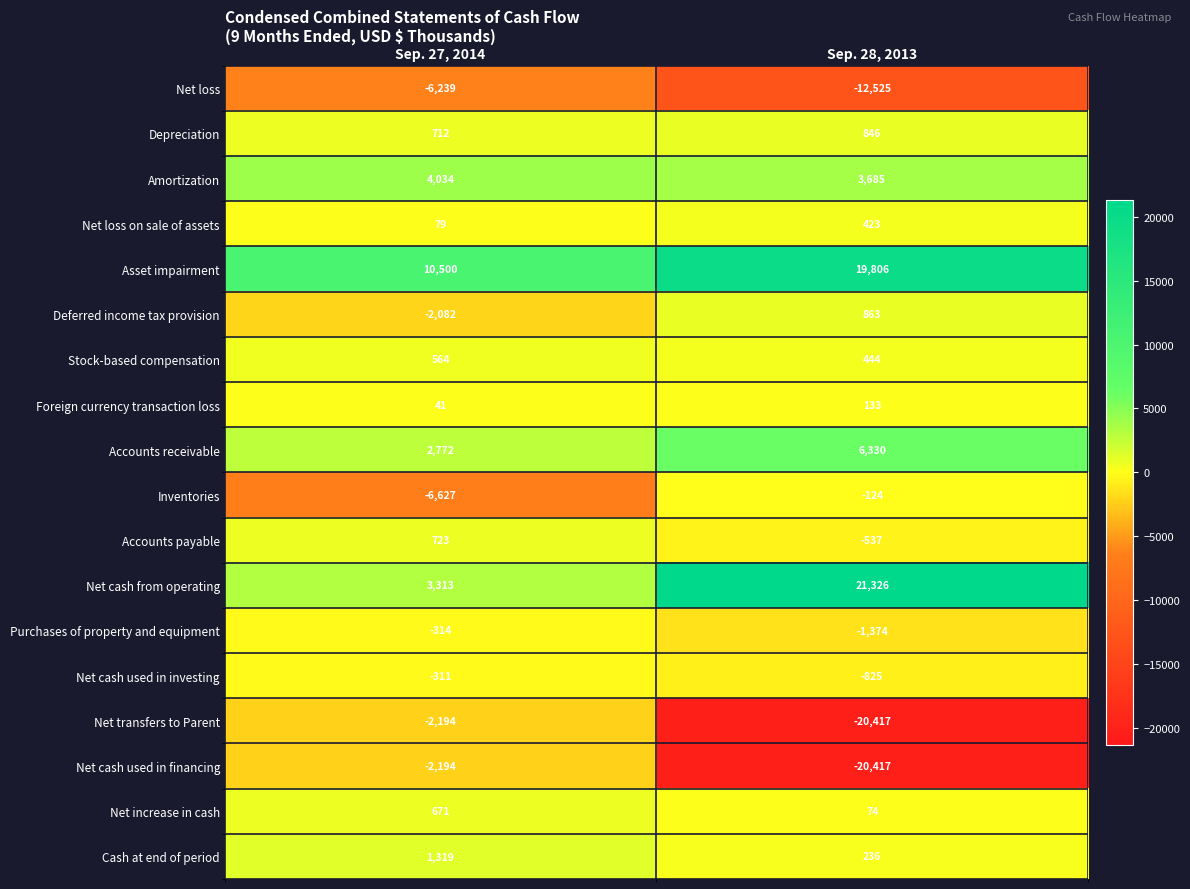

At which category is the sum across all series the highest?

Sep. 27, 2014